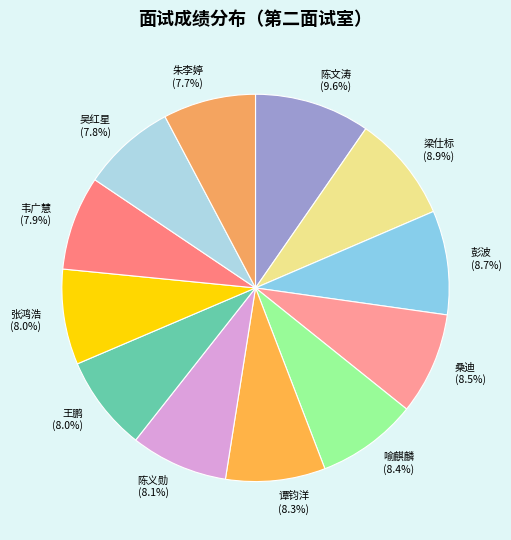

Is there any slice that represents more than half of the pie?

No